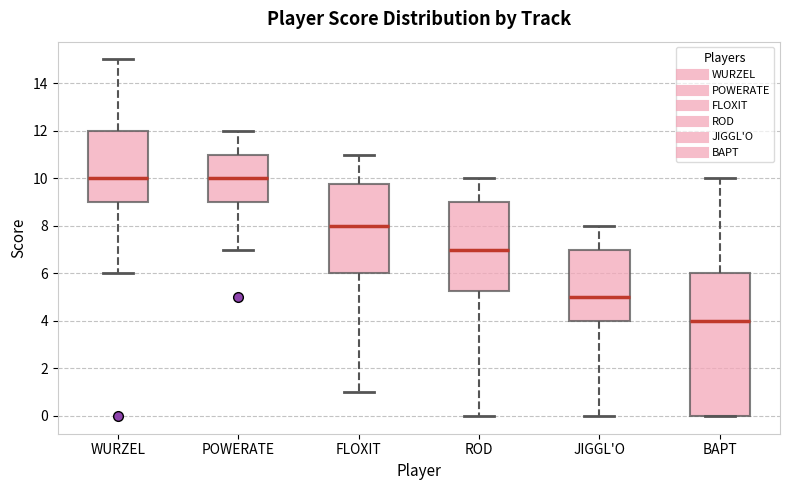

Which box is the tallest, from its lower edge to its upper edge?

BAPT